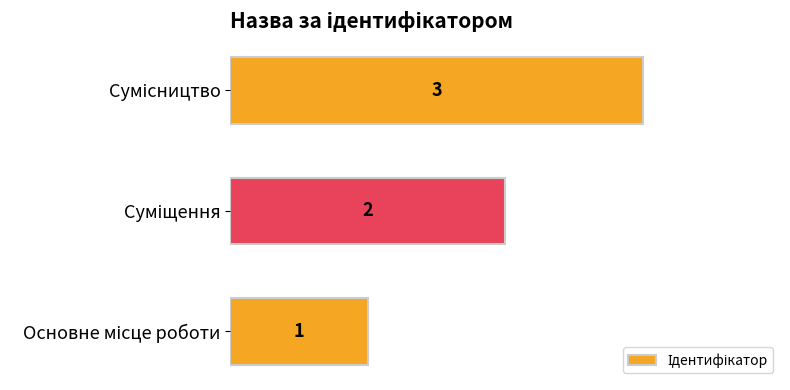

Count the values in the range 1 to 3.

3